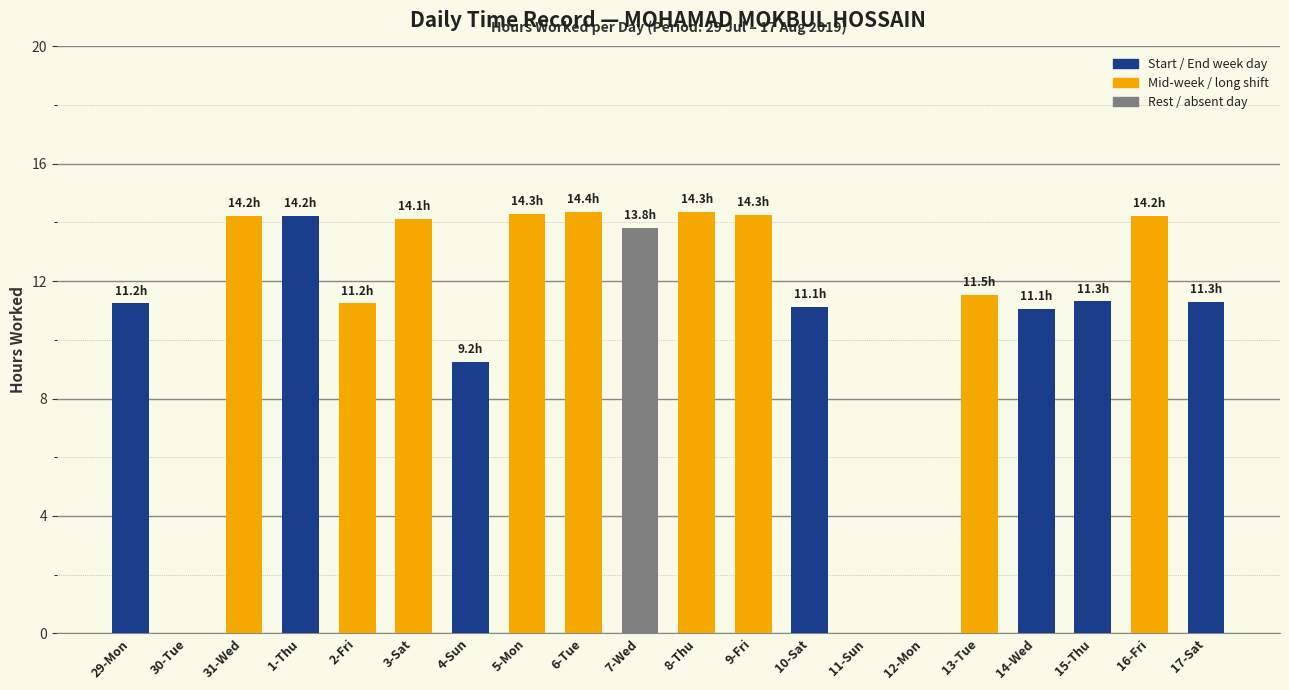

What is the greatest value displayed?

14.4